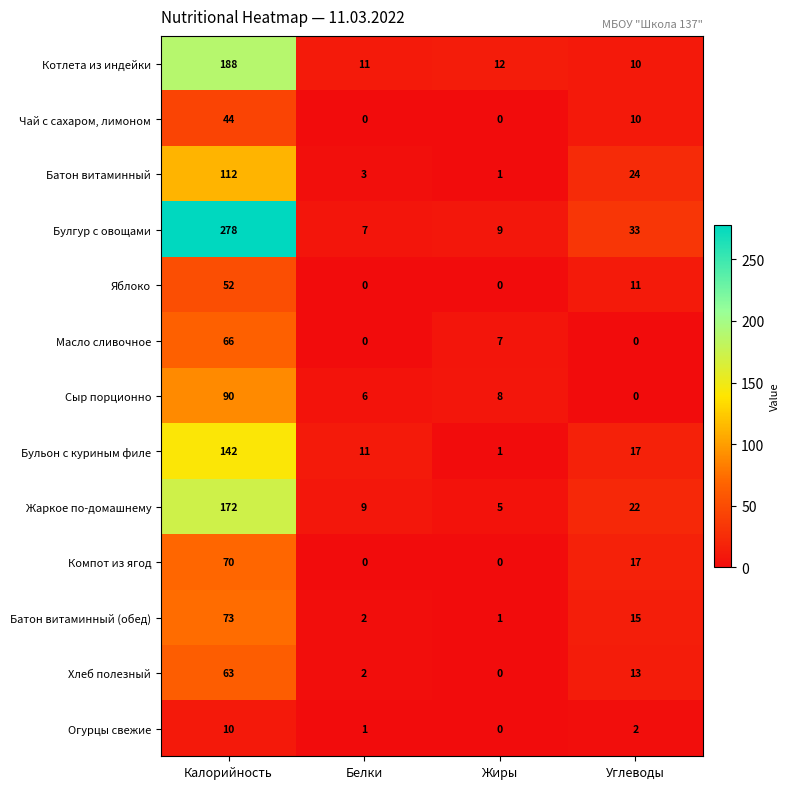

At which label does Батон витаминный (обед) reach its minimum?

Жиры